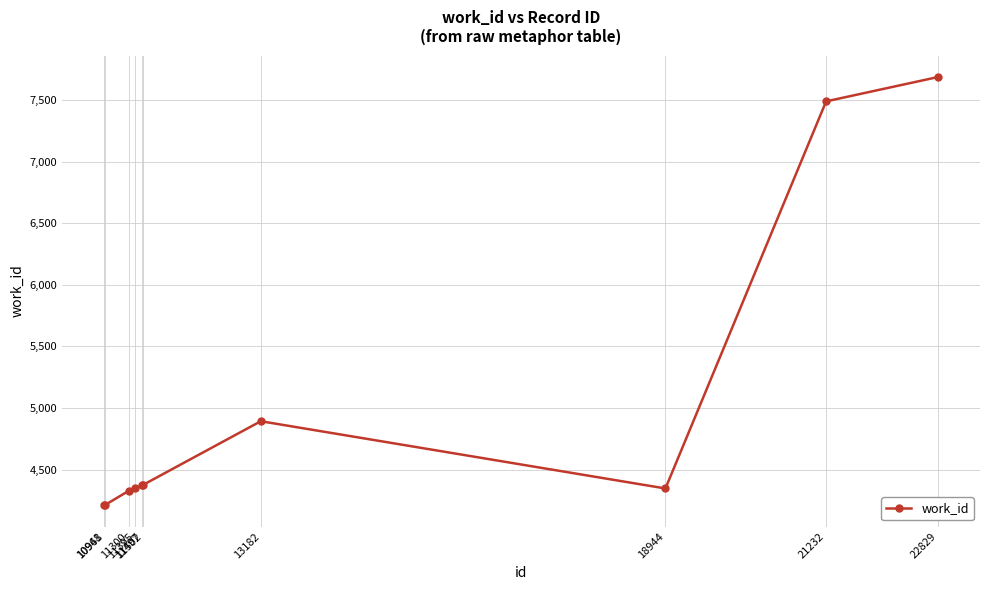

What is the difference between the second highest and second lowest values?

3278